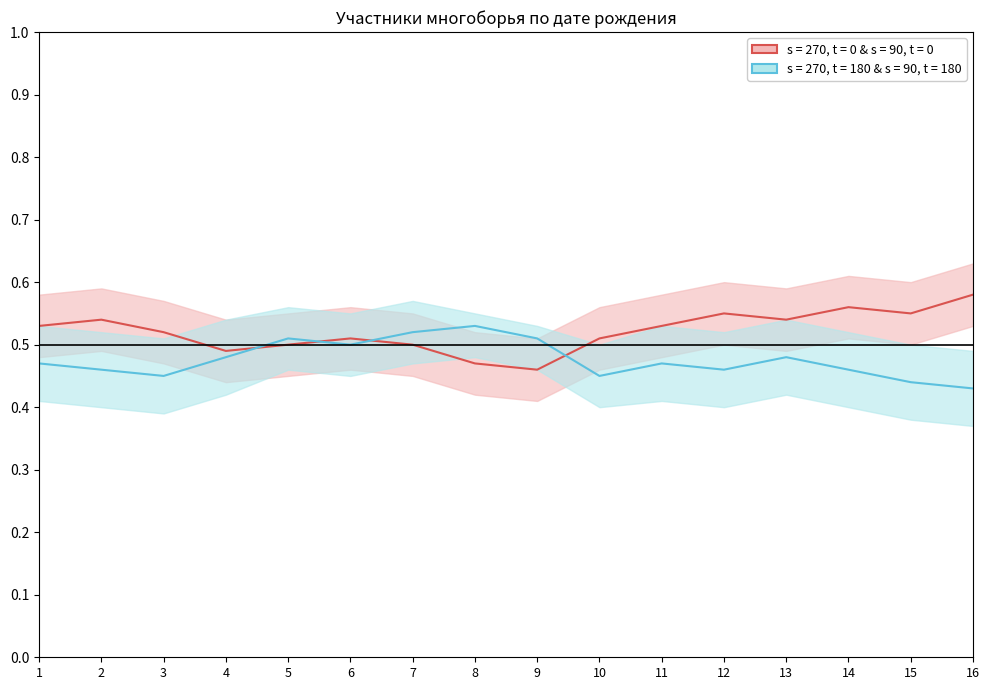

Reading left to right, extract all data points from this chart.

s = 270, t = 0 & s = 90, t = 0: 0.5	0.5	0.5	0.5	0.5	0.5	0.5	0.5	0.5	0.5	0.5	0.6	0.5	0.6	0.6	0.6
s = 270, t = 180 & s = 90, t = 180: 0.5	0.5	0.5	0.5	0.5	0.5	0.5	0.5	0.5	0.5	0.5	0.5	0.5	0.5	0.4	0.4